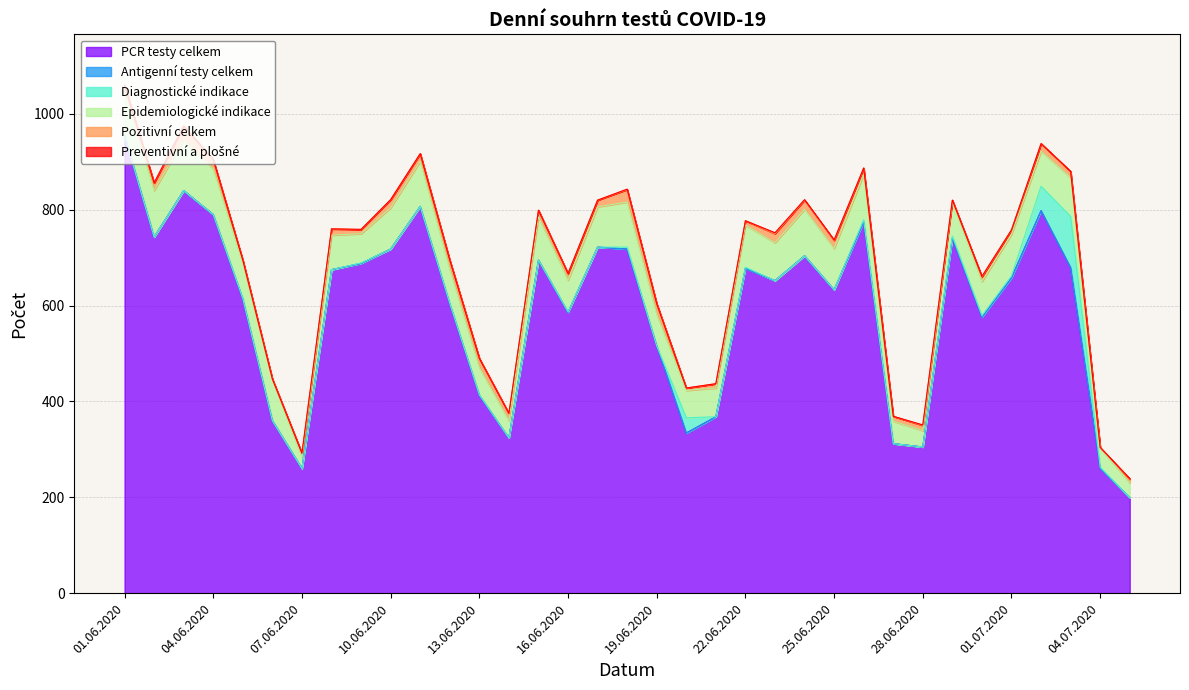

At which label does Preventivní a plošné reach its minimum?

01.06.2020